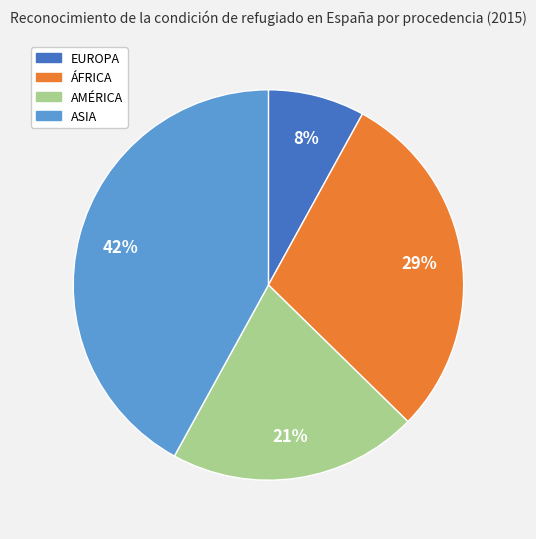

Between AMÉRICA and ASIA, which is larger?

ASIA